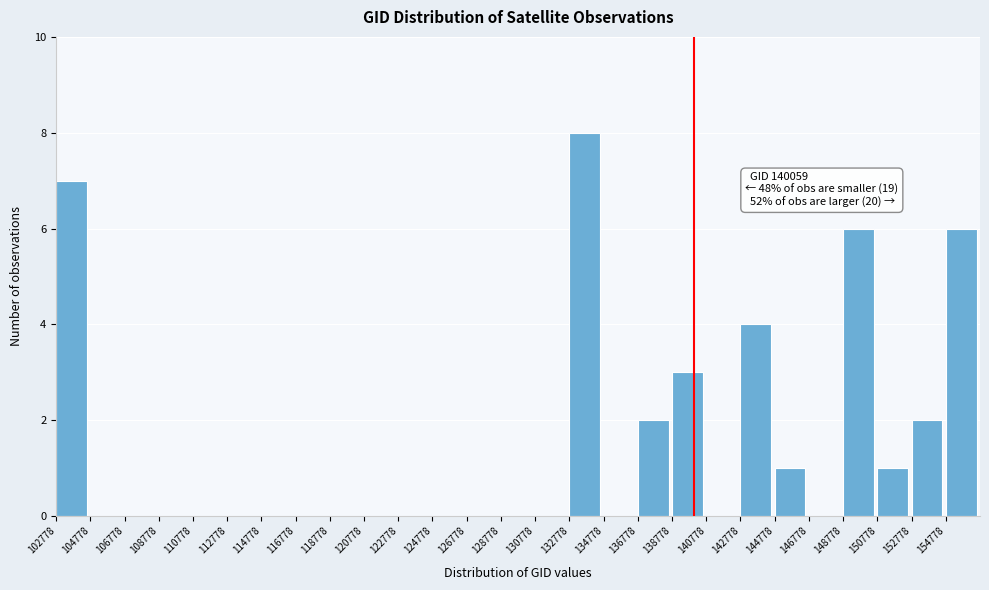

Over which range of the x-axis is the bar tallest?

132800 to 134800